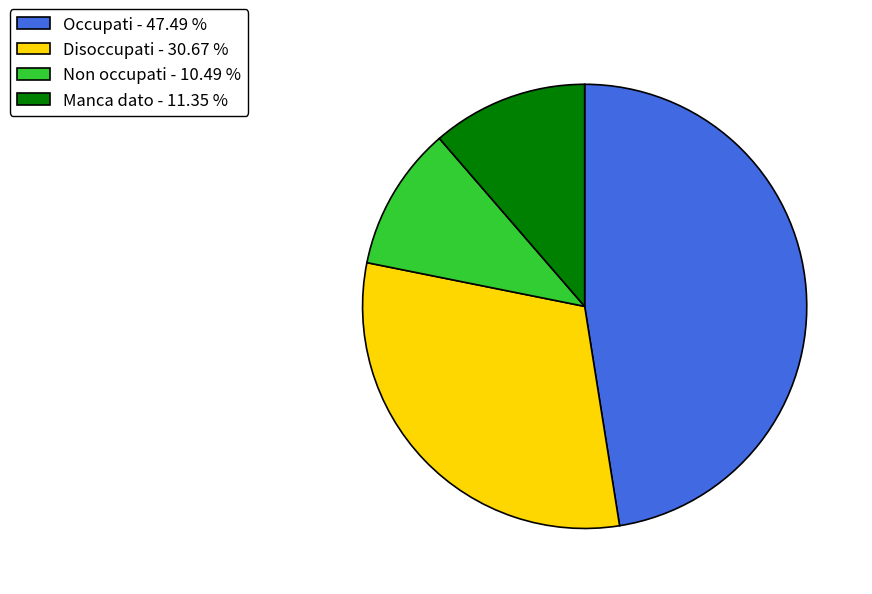

Is the sum of Disoccupati - 30.67 % and Occupati - 47.49 % greater than half?

Yes